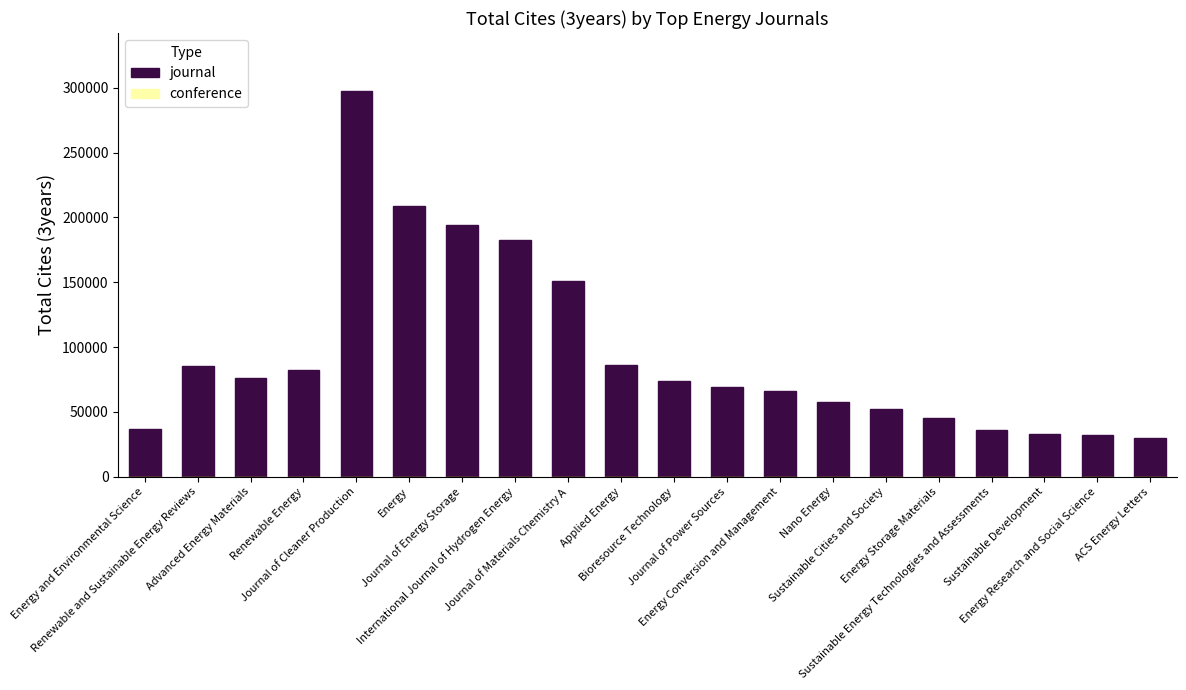

How many data points does each series have?

20